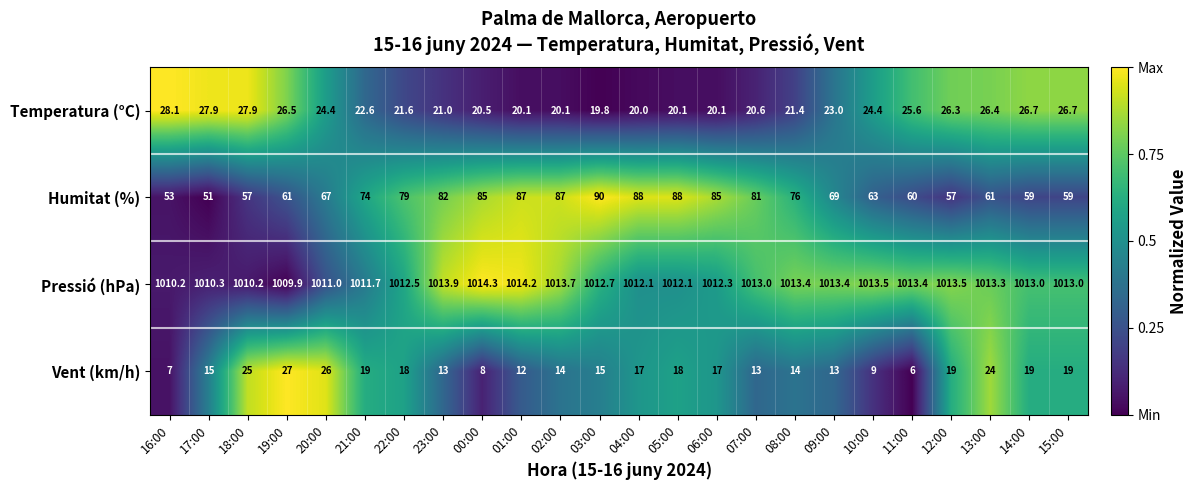

At 12:00, list the series in order from smallest to largest.

Vent (km/h), Temperatura (°C), Humitat (%), Pressió (hPa)